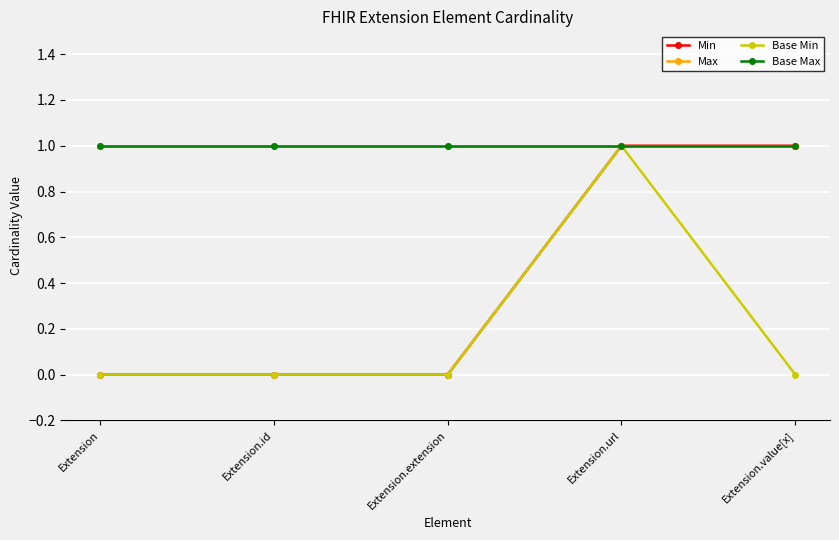

Is this an area chart (filled region under the line)?

No